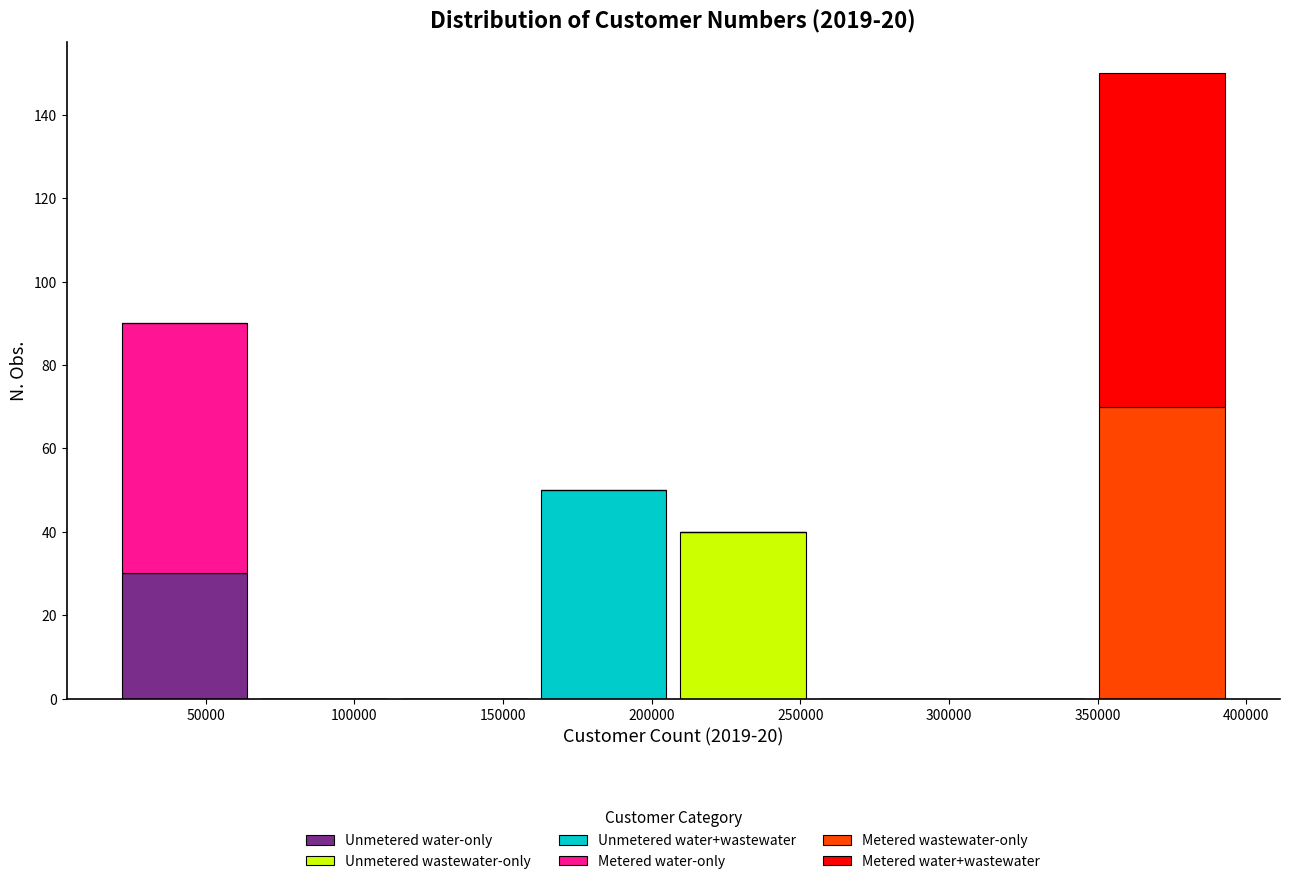

Reading left to right, list every stacked bar in this chart as the range it spans on the x-axis followed by its total height. Neither the bar edges nor the heights are printed on the chart, so give them approximately, as read against the axes.

20000 to 65000: 90
65000 to 115000: 0
115000 to 160000: 0
160000 to 205000: 50
205000 to 255000: 40
255000 to 300000: 0
300000 to 350000: 0
350000 to 395000: 150